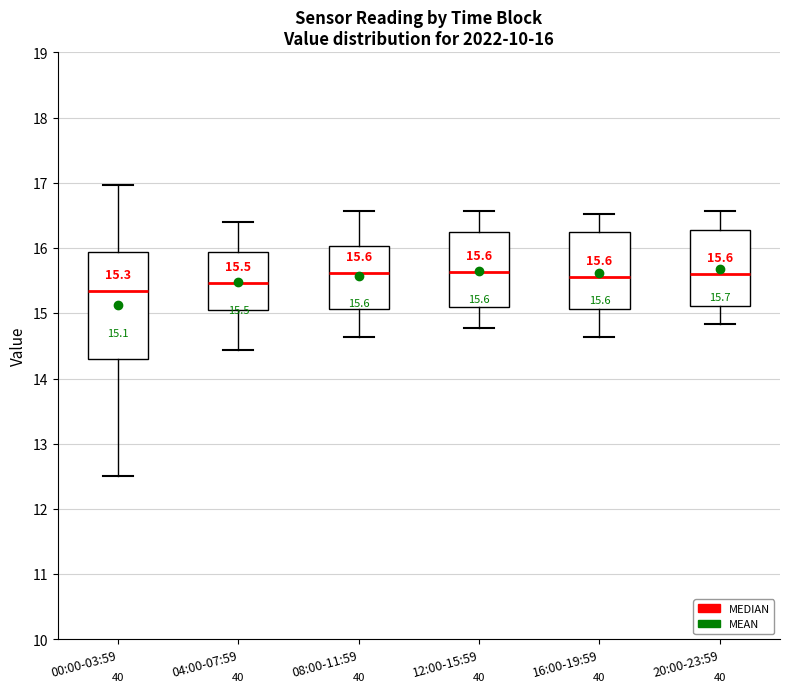

Which box's median line is the lowest?

00:00-03:59